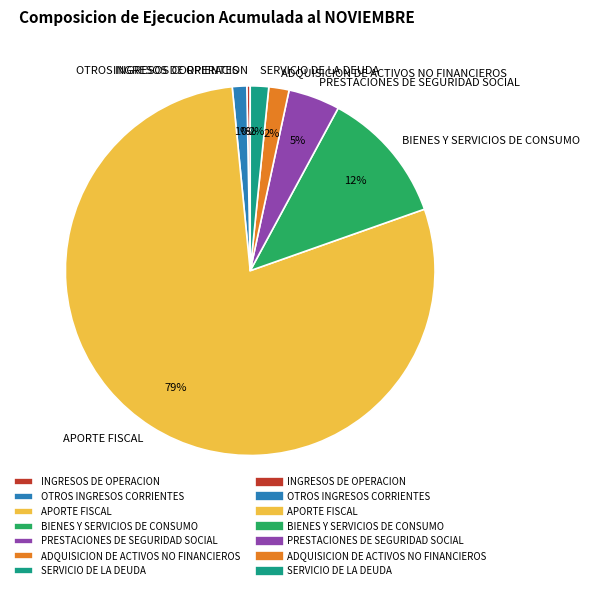

Which category has the biggest portion of the pie?

APORTE FISCAL